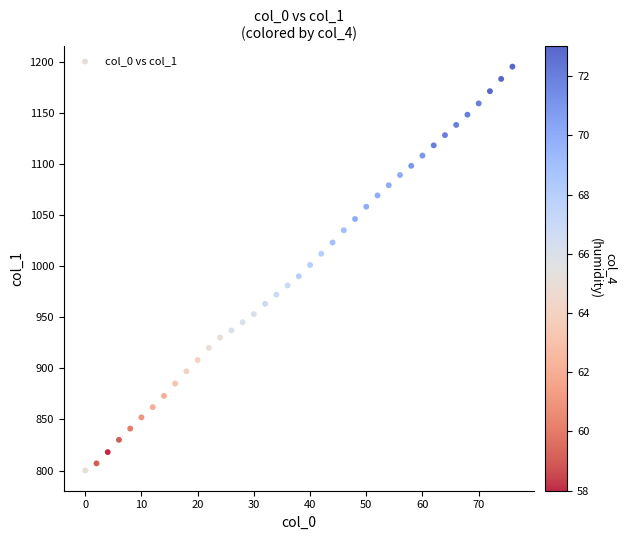

What is the range of X values (max minus min)?

76